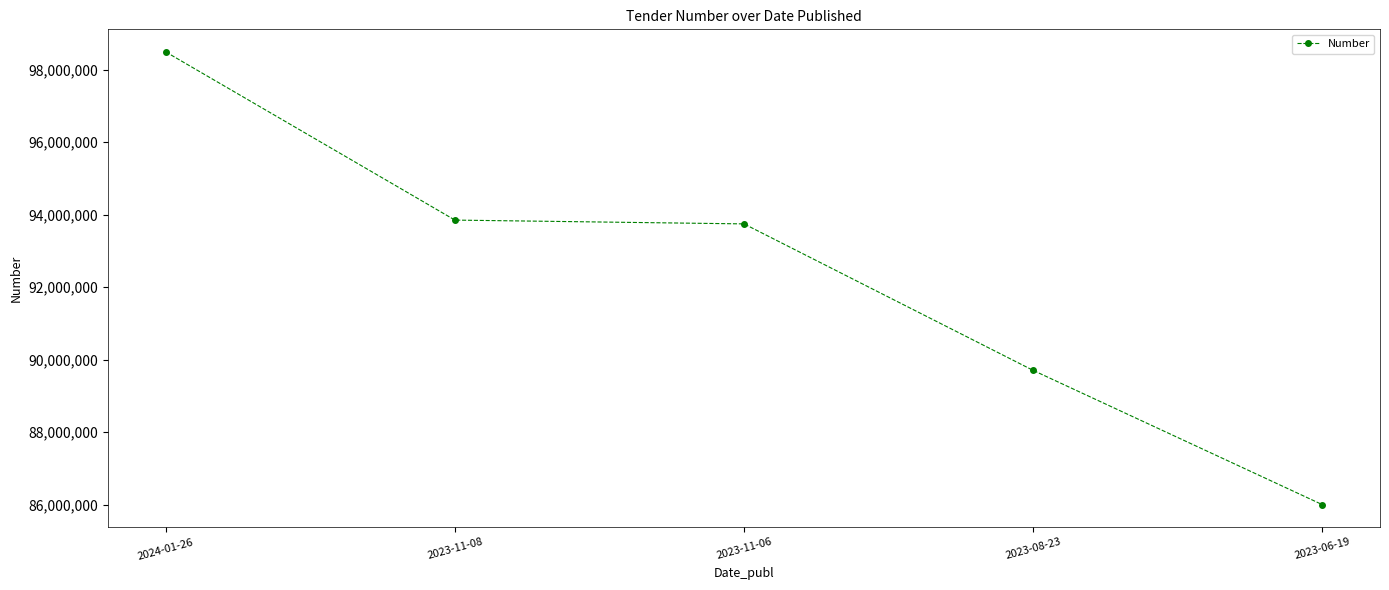

What is the maximum value shown in the chart?

98486036